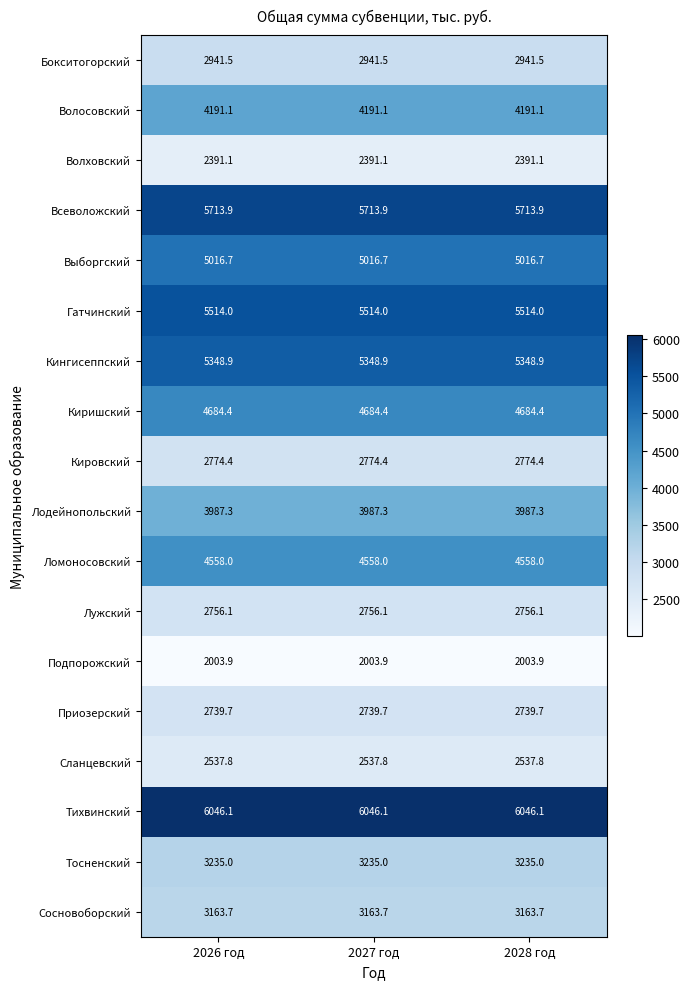

The value of Киришский at 2026 год is 6561.9. True or false?

False